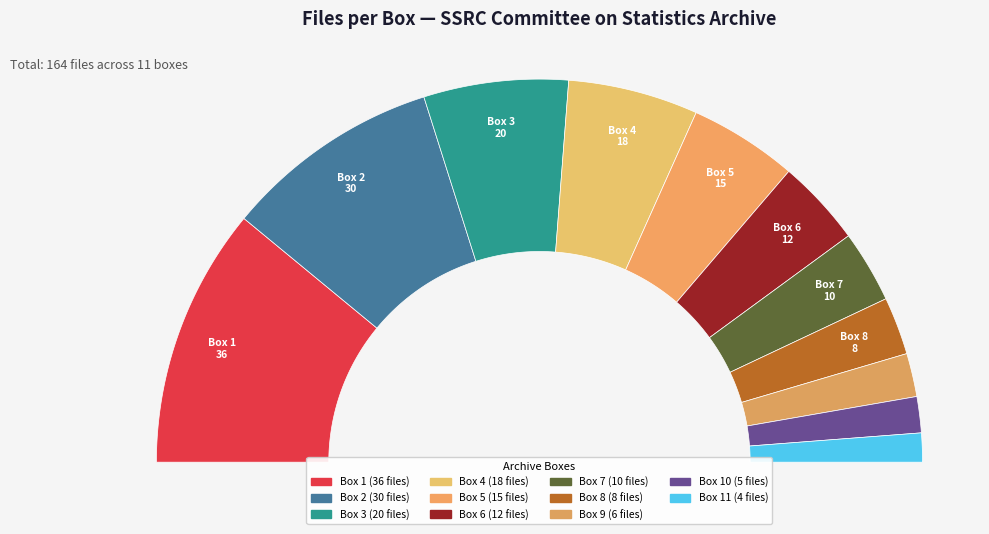

The Box 9 slice represents 1% of the pie. True or false?

False